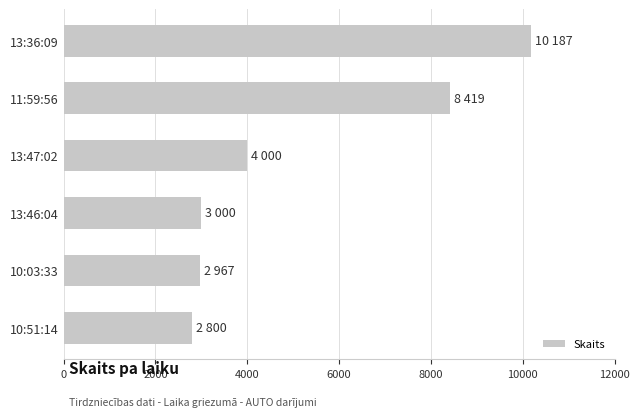

What is the approximate value at 13:46:04, to the nearest 100?

3000